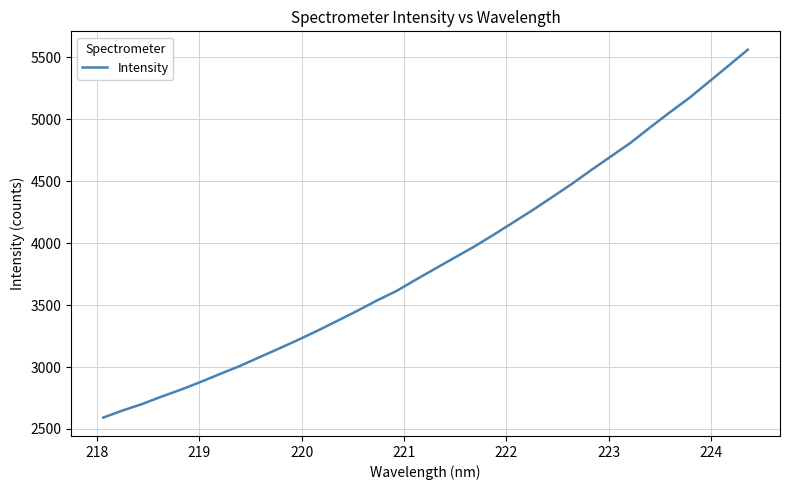

What is the difference between the maximum and minimum values?

2969.7